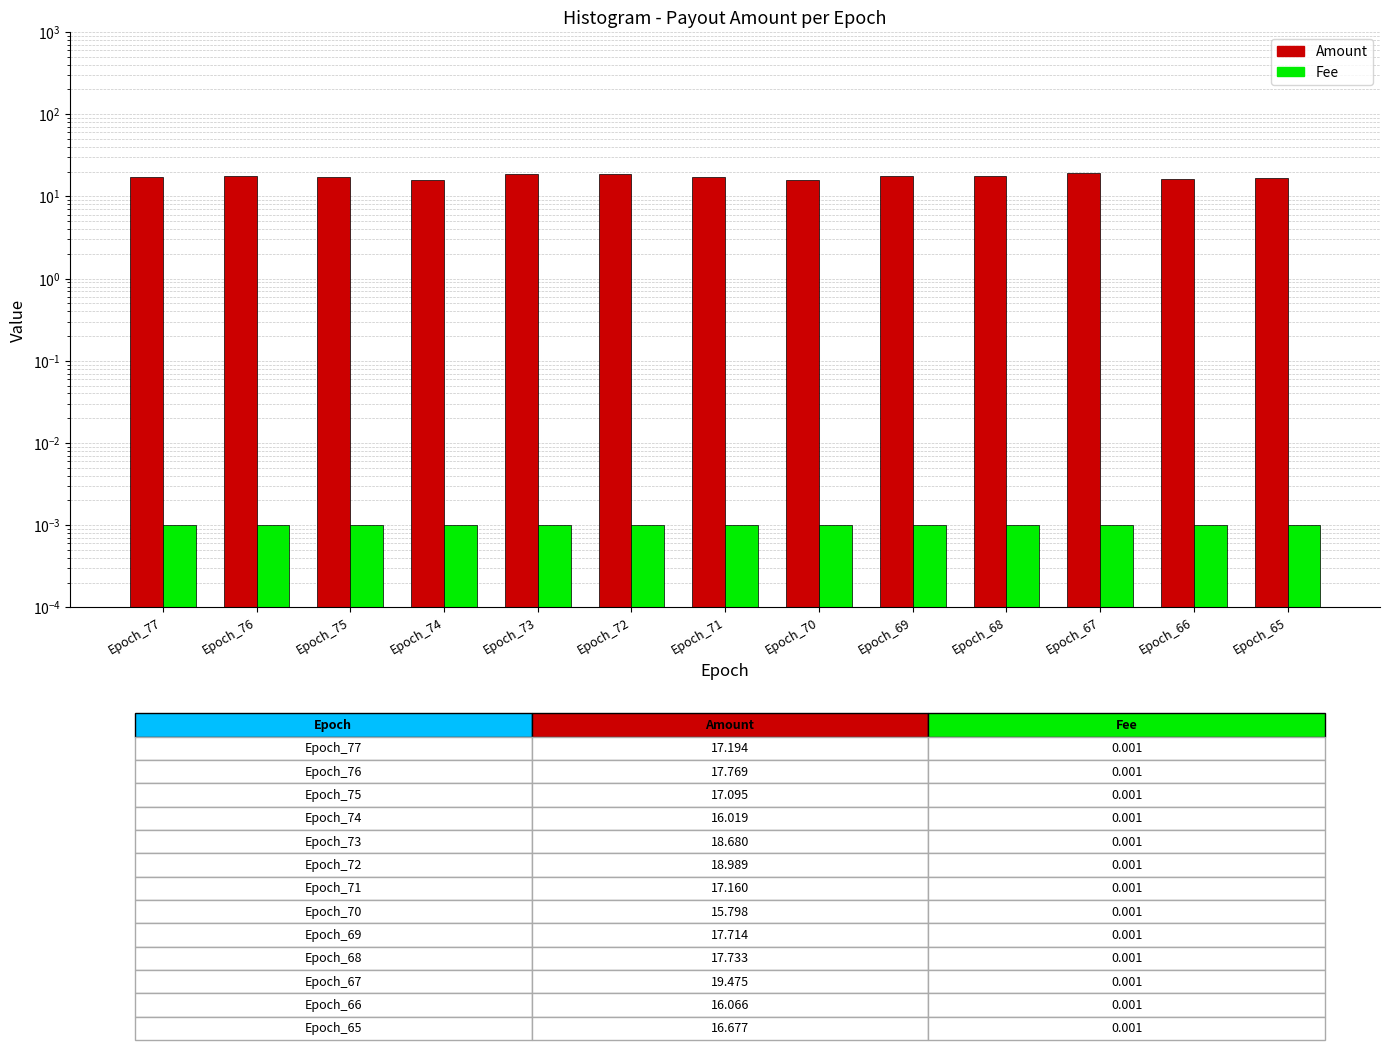

What is the difference between the highest and lowest values at Epoch_76?

17.8